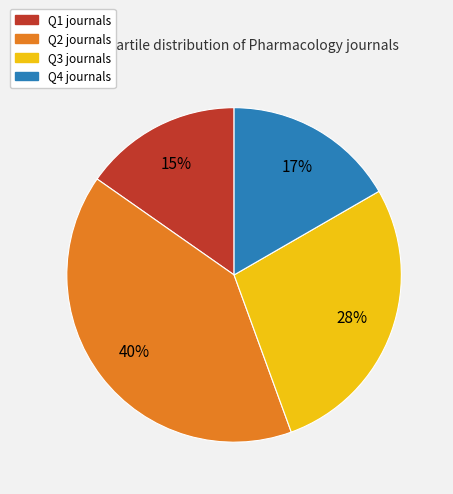

To the nearest percent, what portion does Q3 represent?

28%